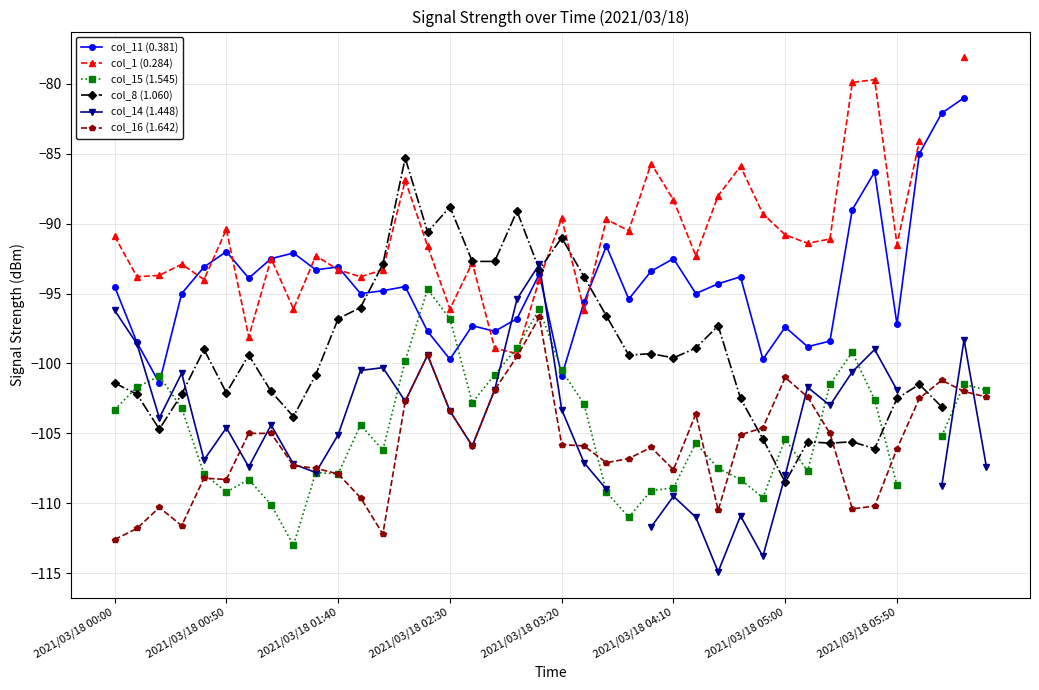

What is the minimum value for col_16 (1.642)?

-112.6